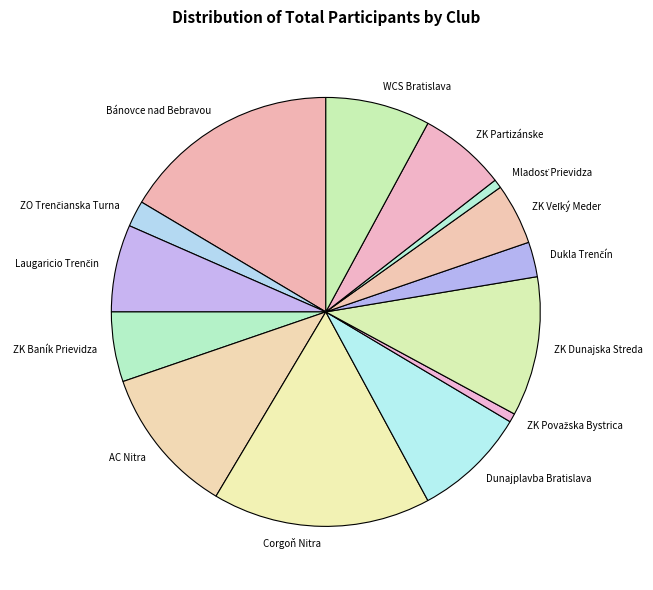

Is there any slice that represents more than half of the pie?

No